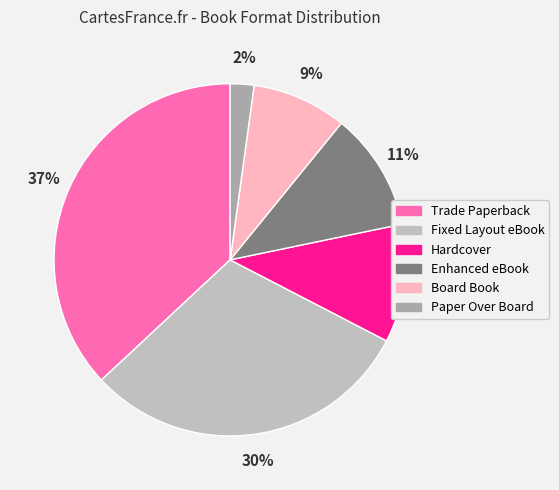

Does Paper Over Board represent more than half of the total?

No